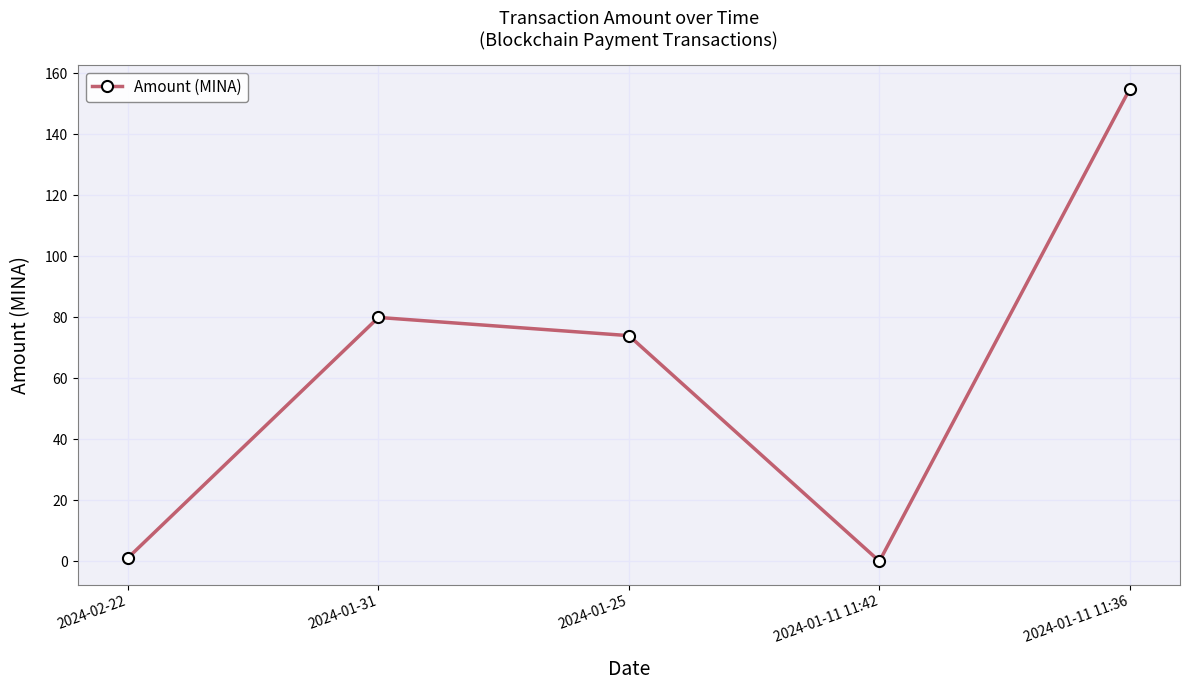

Count the number of data series in this chart.

1